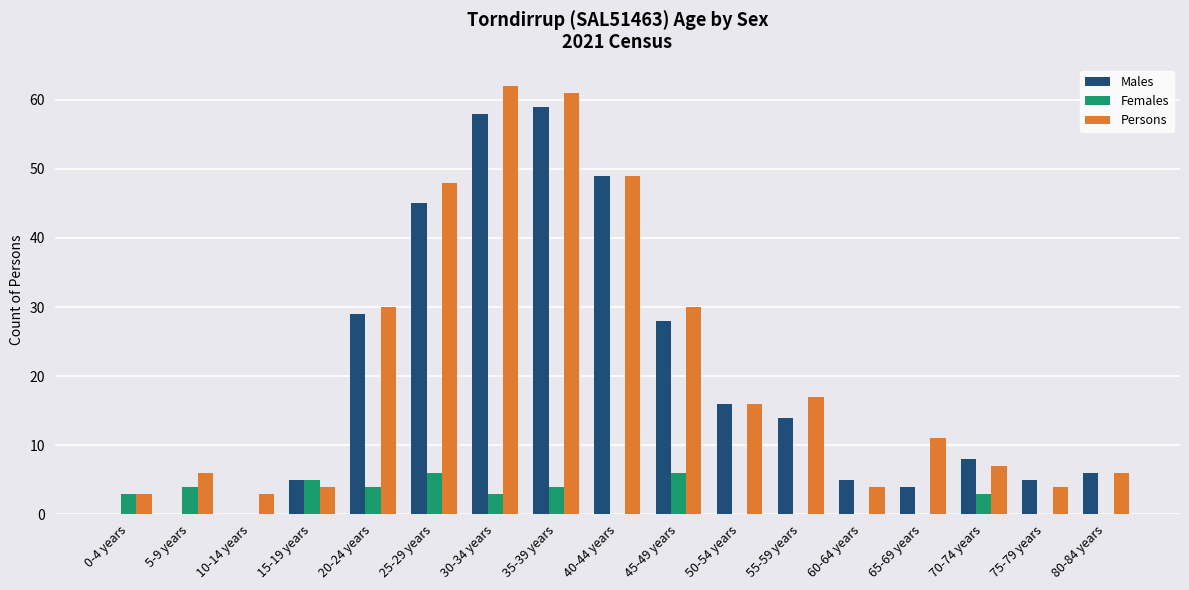

What is the maximum value for Persons?

62